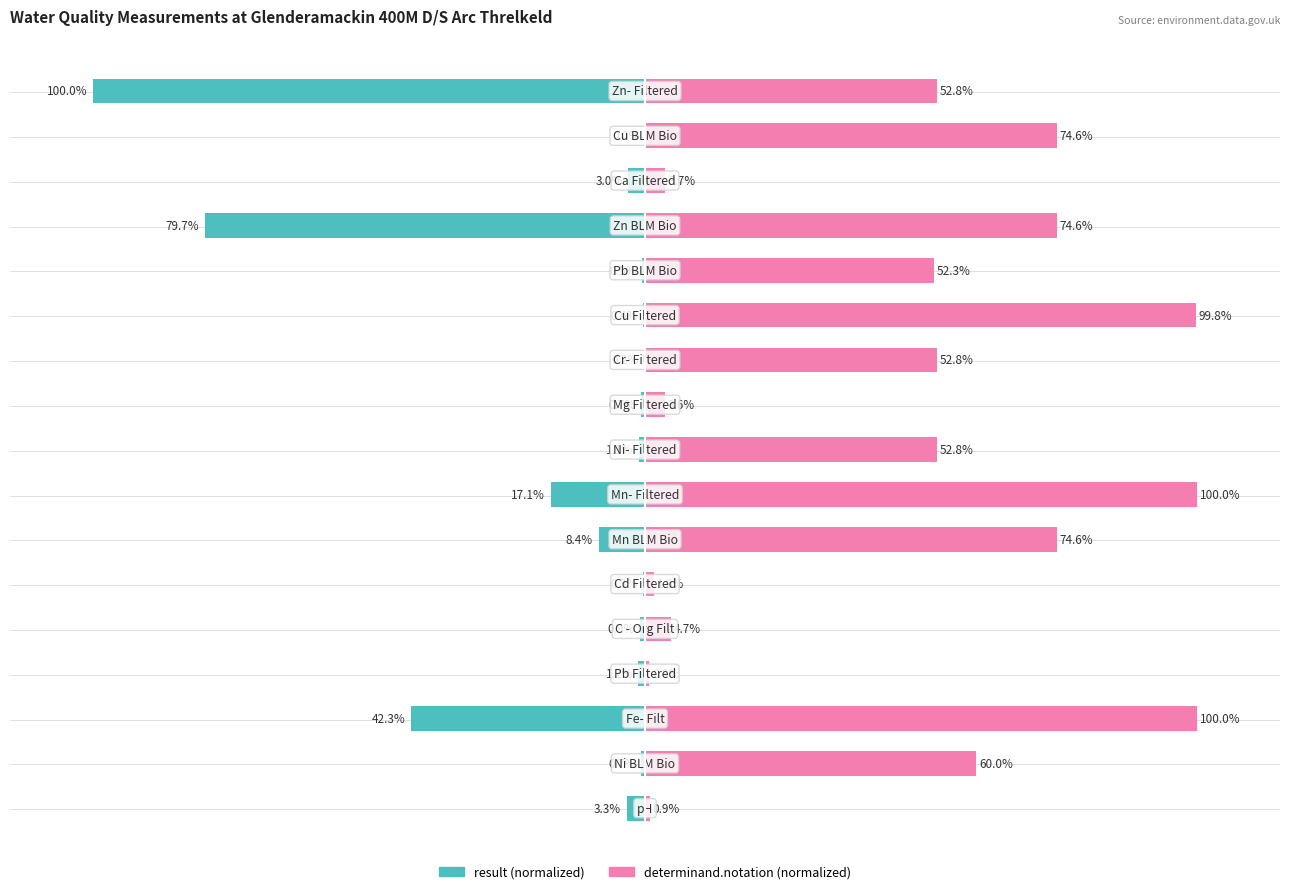

What are all the series names shown in the legend?

result, determinand.notation